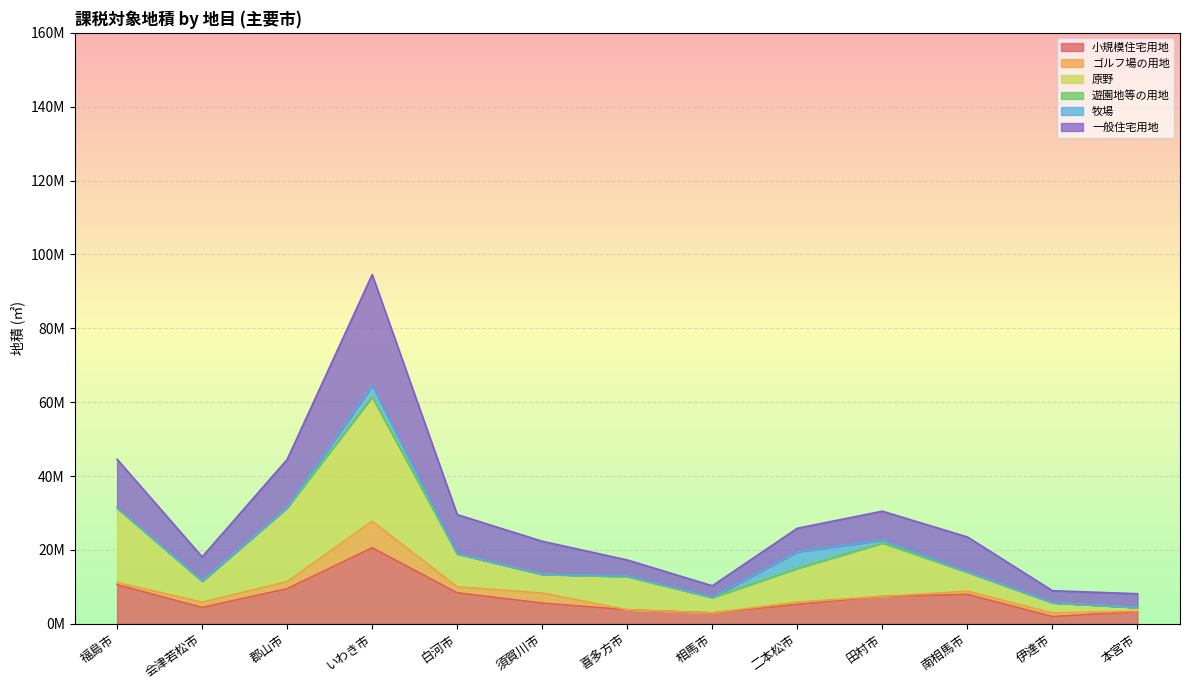

List the labels in order of 小規模住宅用地 value, smallest first.

伊達市, 相馬市, 本宮市, 喜多方市, 会津若松市, 二本松市, 須賀川市, 田村市, 南相馬市, 白河市, 郡山市, 福島市, いわき市